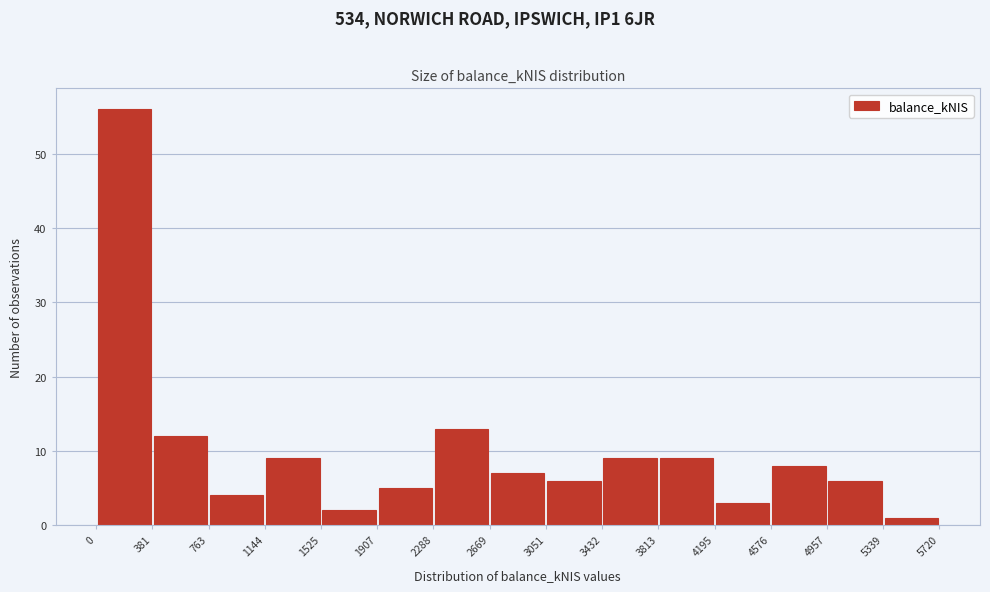

Over which range of the x-axis is the bar tallest?

0 to 381